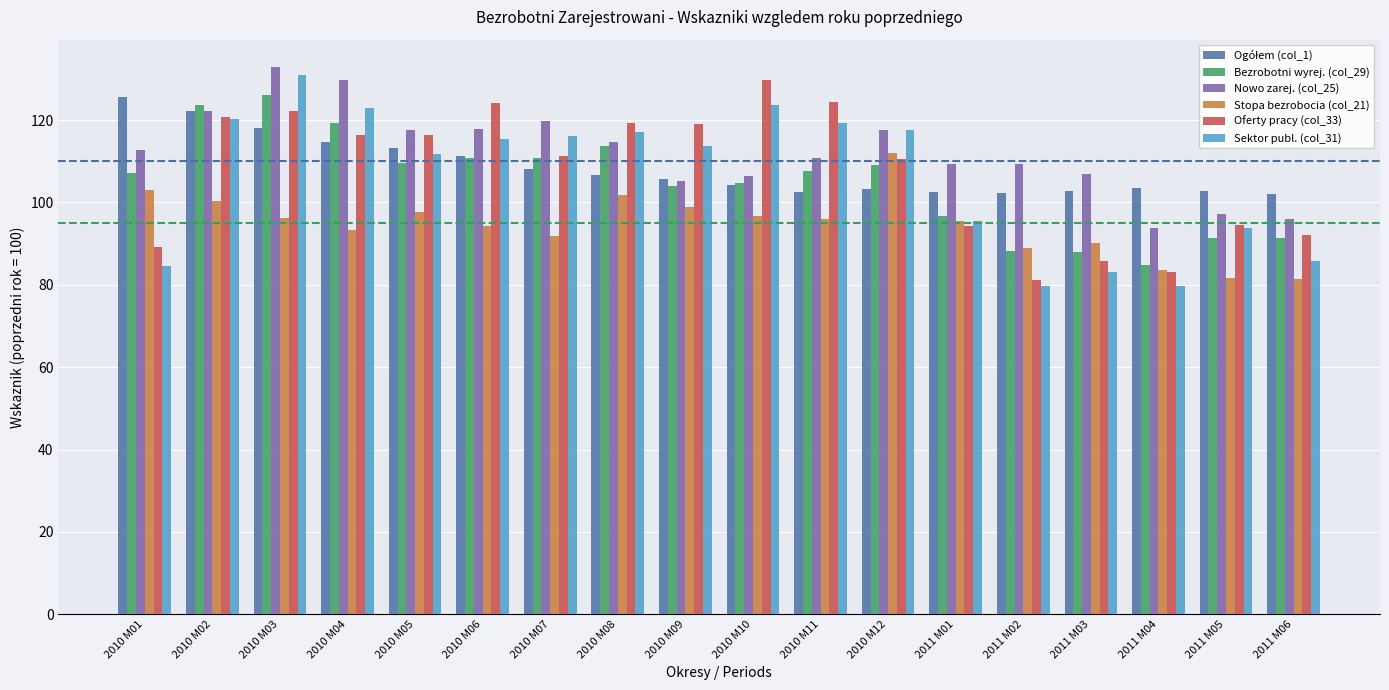

At which category is the sum across all series the highest?

2010 M03